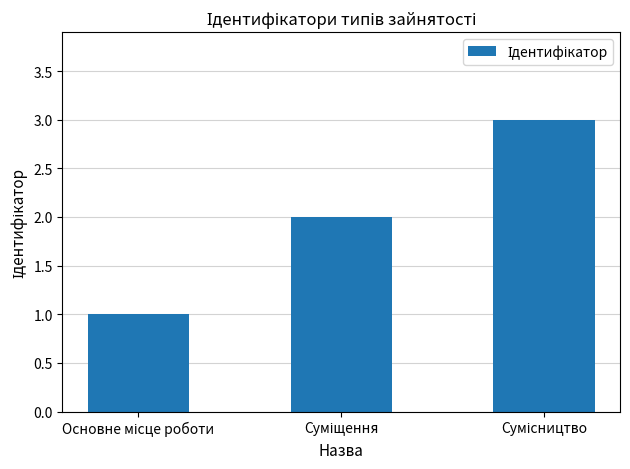

What is the greatest value displayed?

3